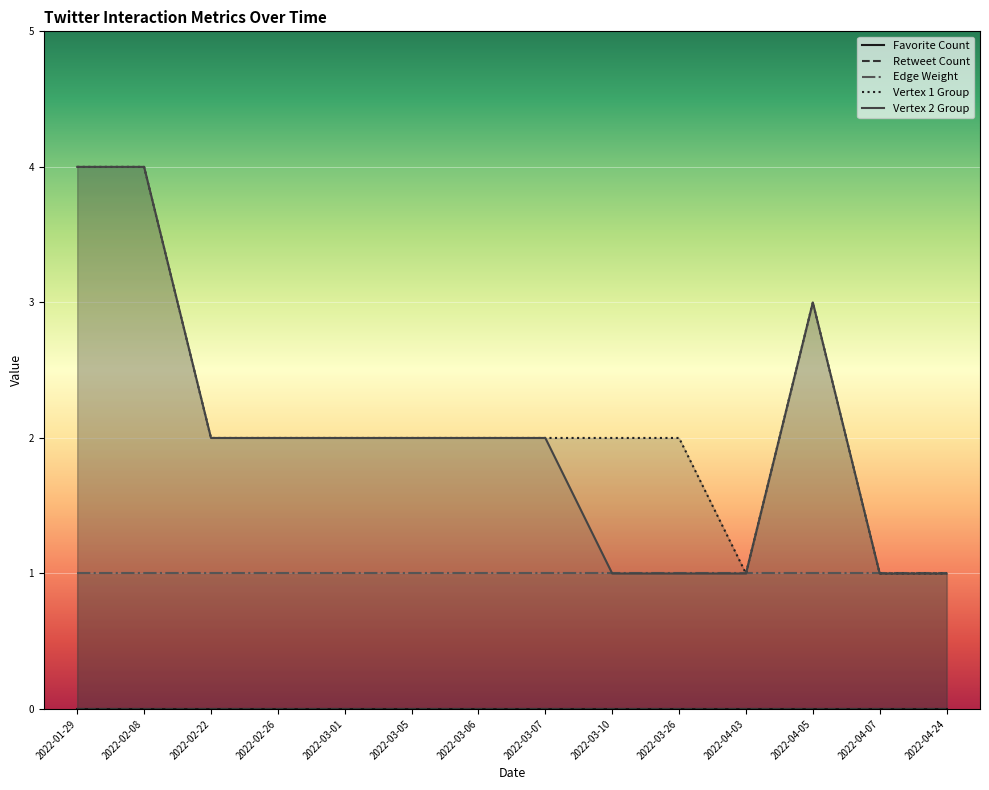

True or false: Favorite Count has more than 1 interior local peaks.

False